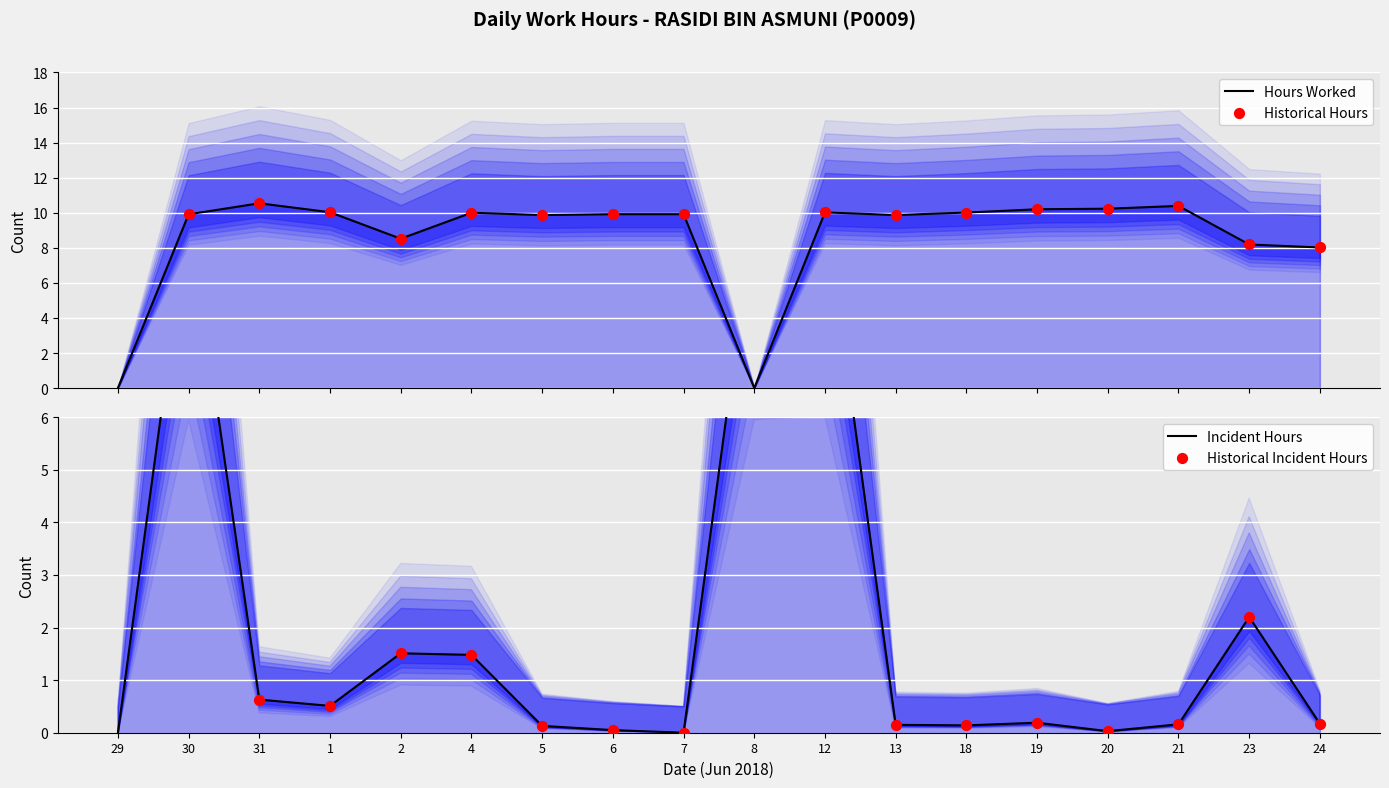

What is the change in value from 8 to 23?

+8.2